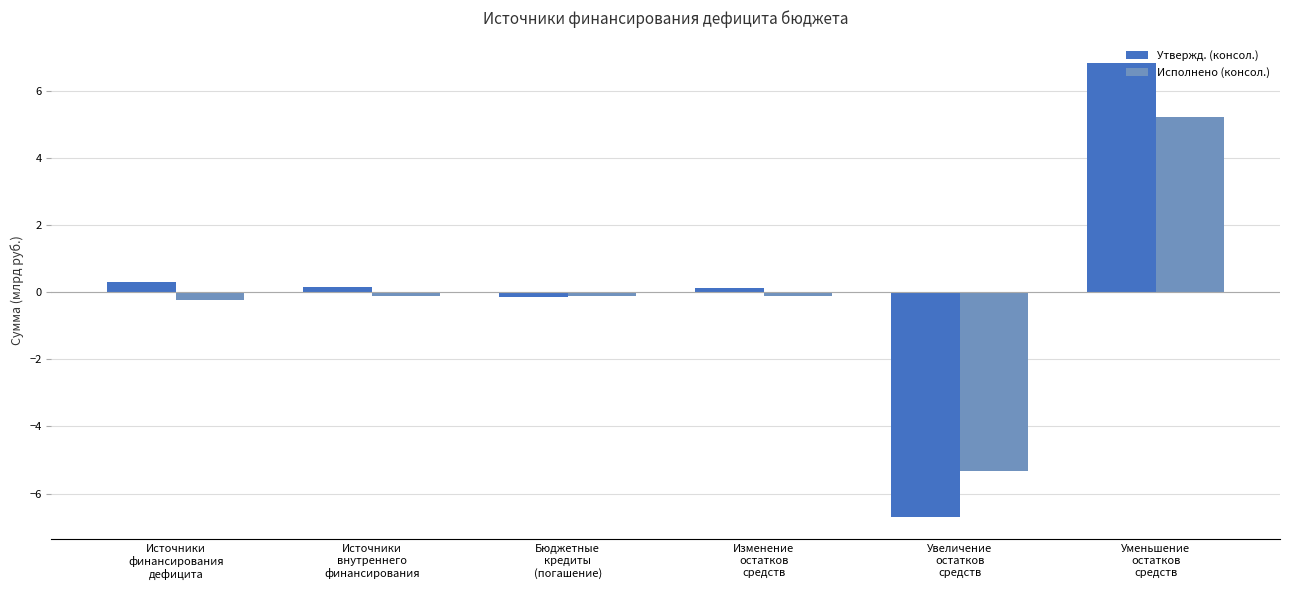

List the series in order of their peak value, highest first.

Утвержд. (консол.), Исполнено (консол.)